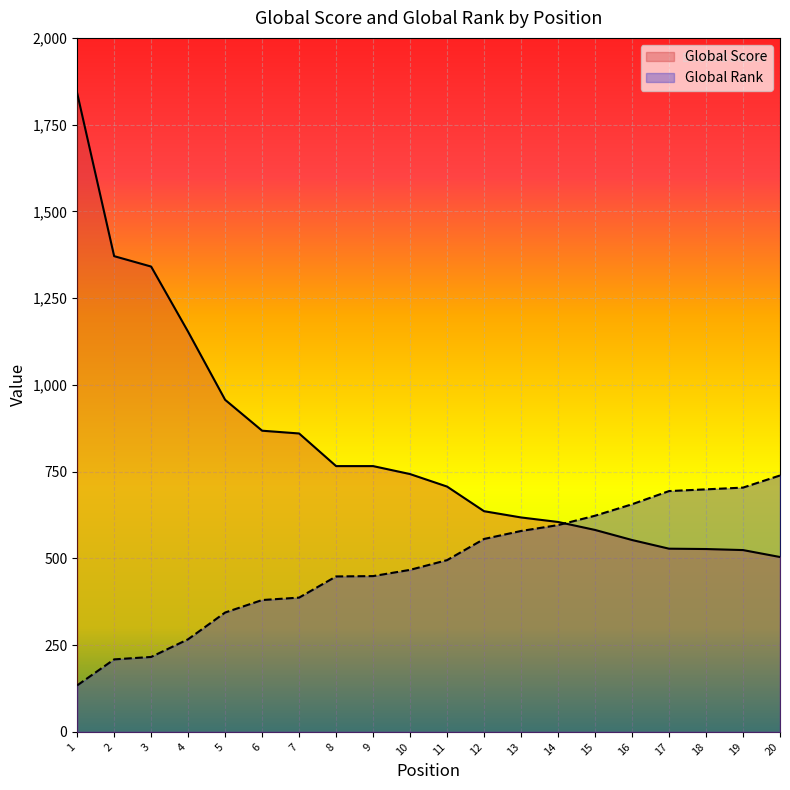

Rank the categories by Global Score value from lowest to highest.

20, 19, 18, 17, 16, 15, 14, 13, 12, 11, 10, 8, 9, 7, 6, 5, 4, 3, 2, 1